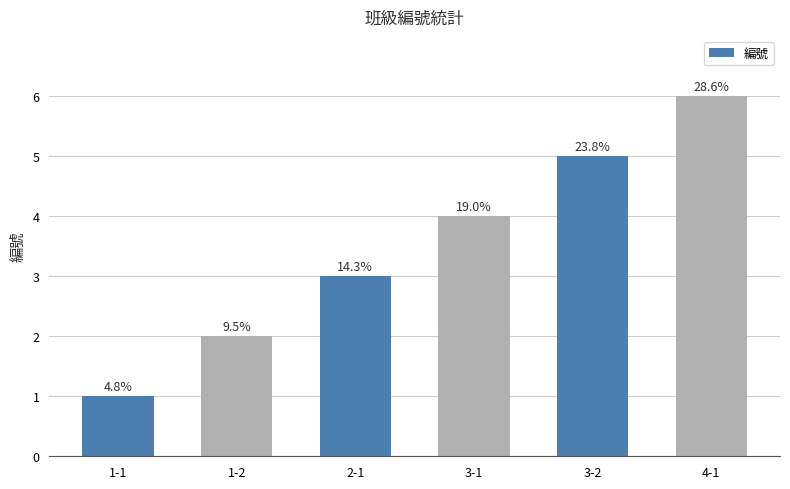

Does the chart contain any negative values?

No